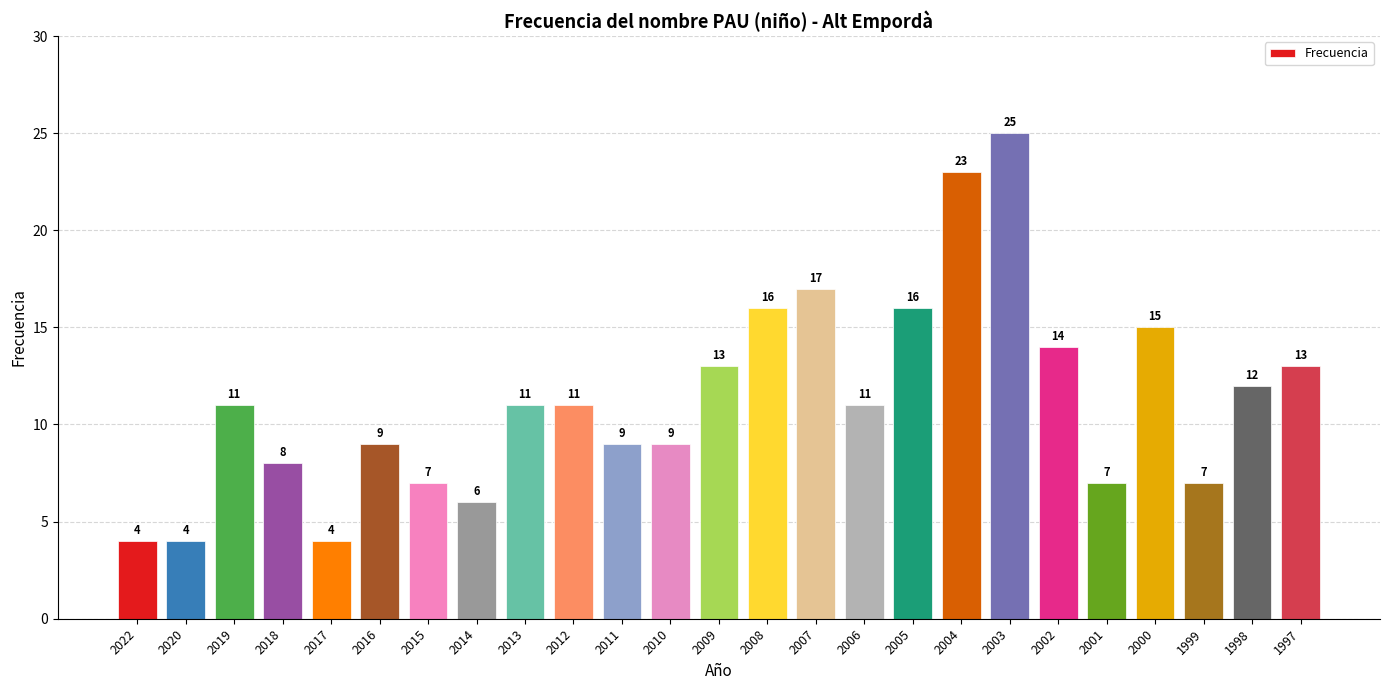

Are the bars grouped side by side (vs. stacked)?

No